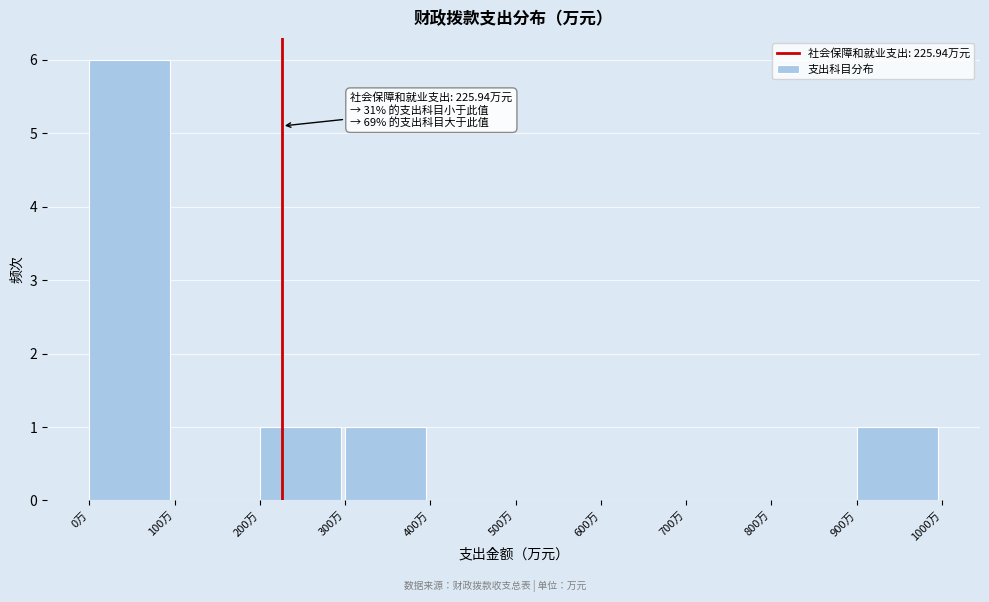

Over which range of the x-axis is the bar tallest?

0 to 100